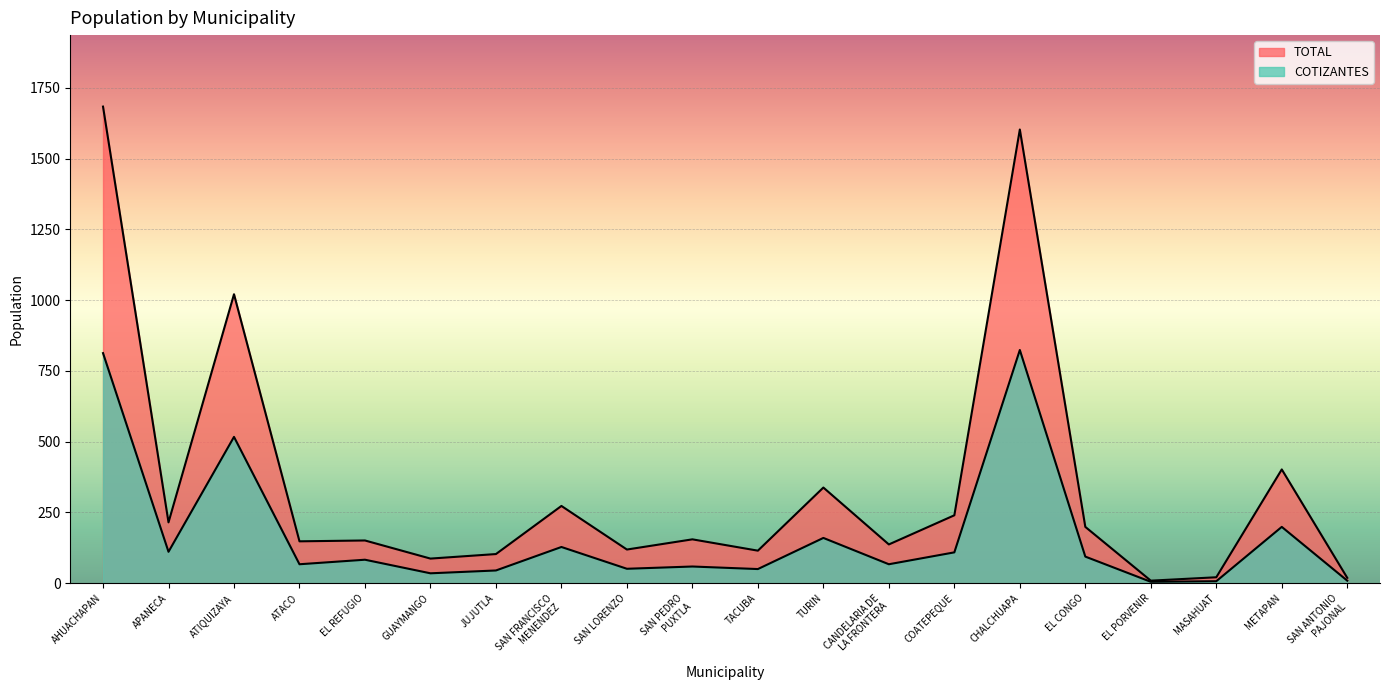

What is the sum of all COTIZANTES values?

3433